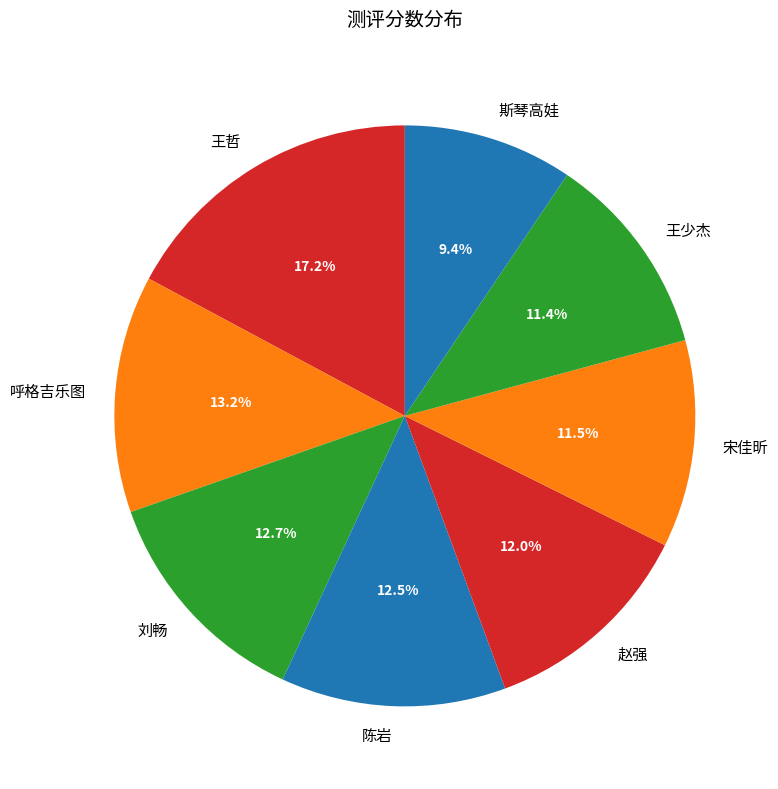

Count the number of slices in the pie.

8